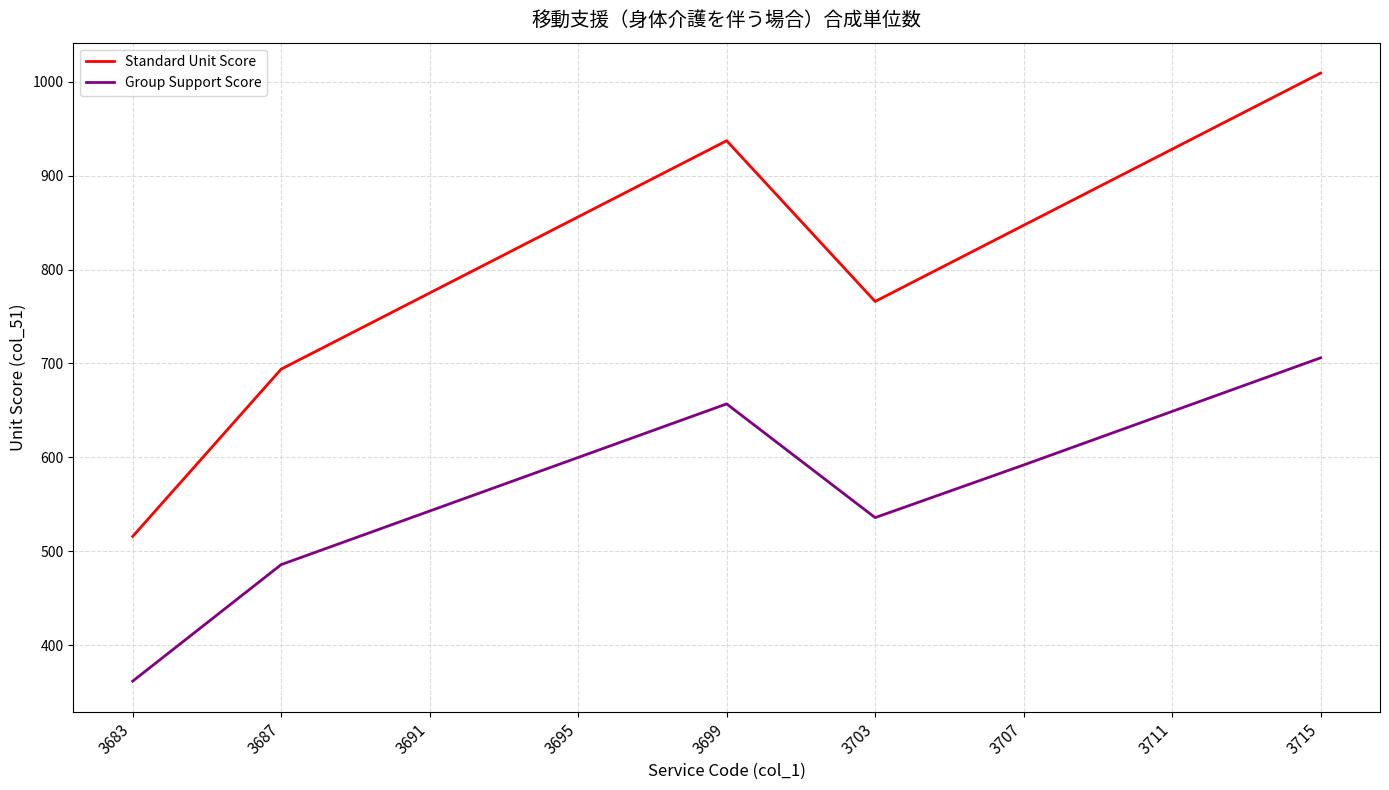

At which category does Standard Unit Score reach its first local valley?

3703